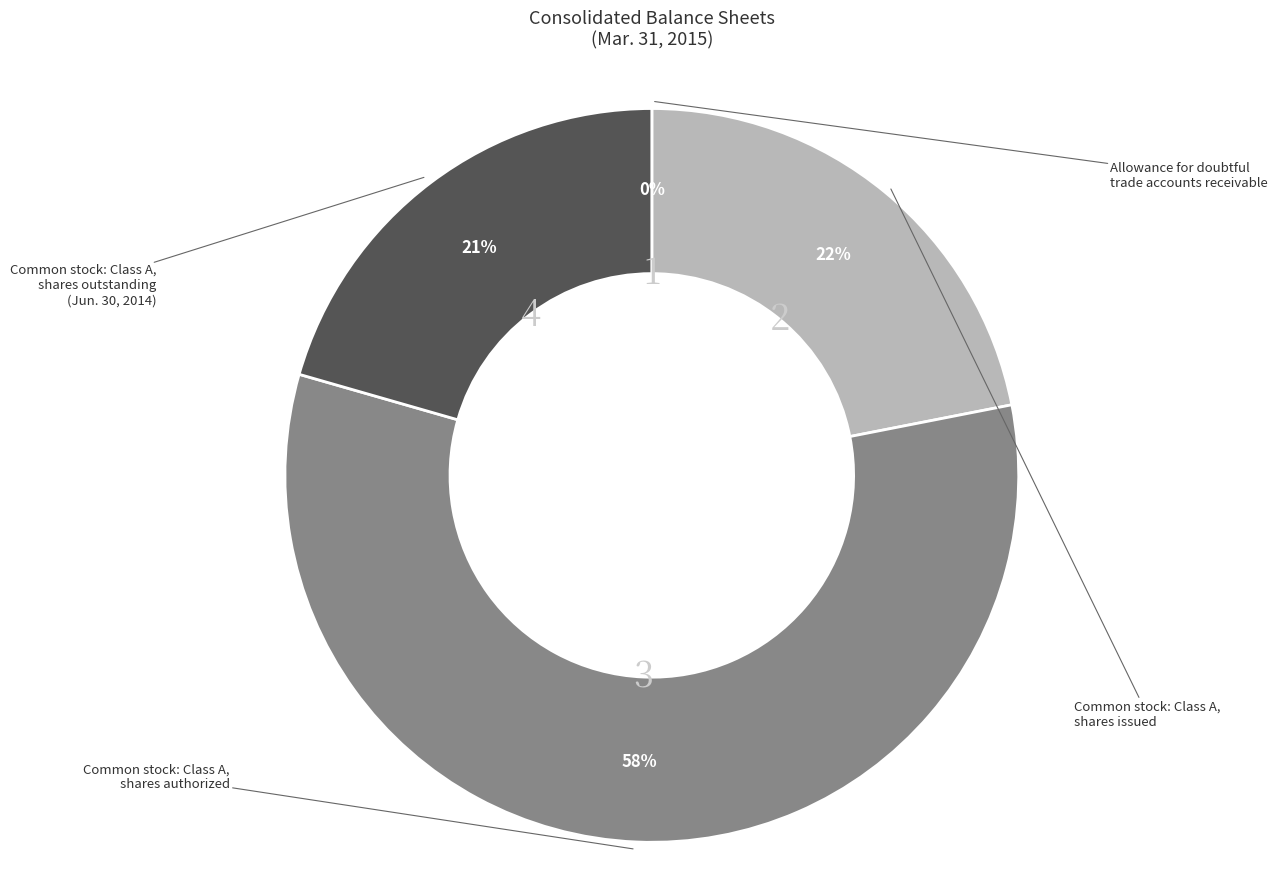

To the nearest percent, what is the average slice percentage?

25%